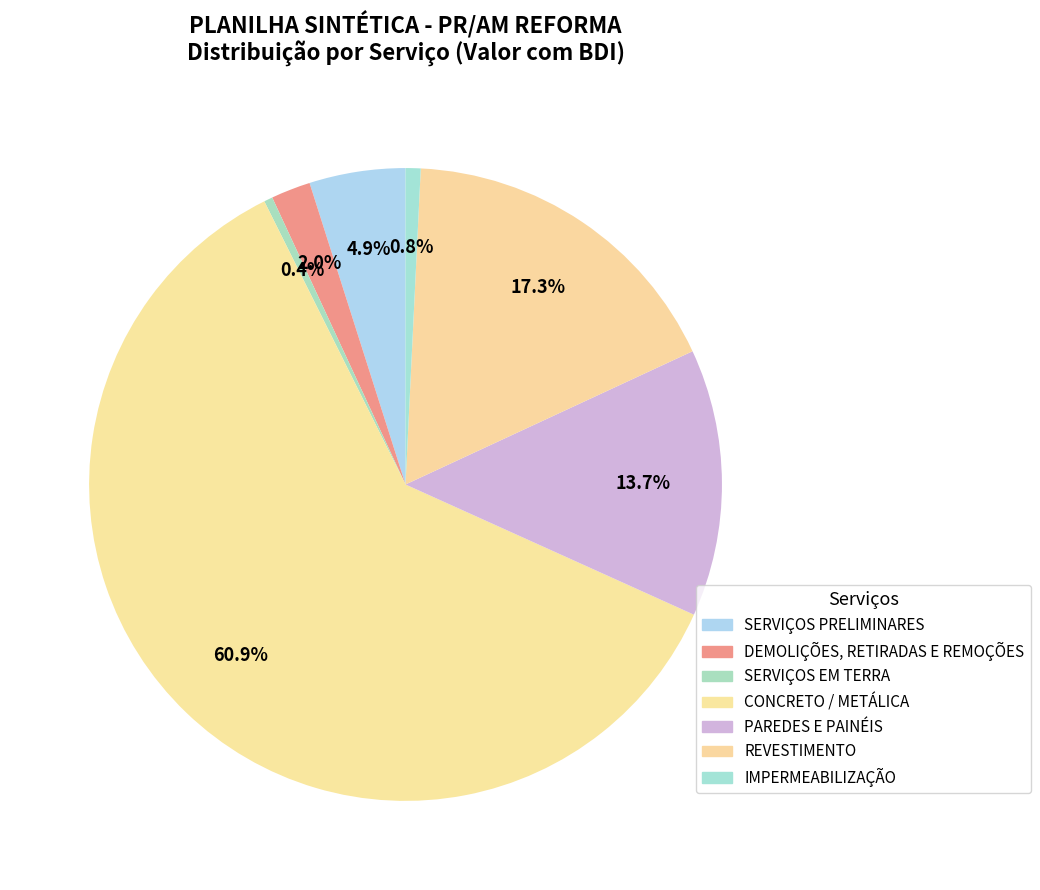

To the nearest percent, what is the average slice percentage?

14%